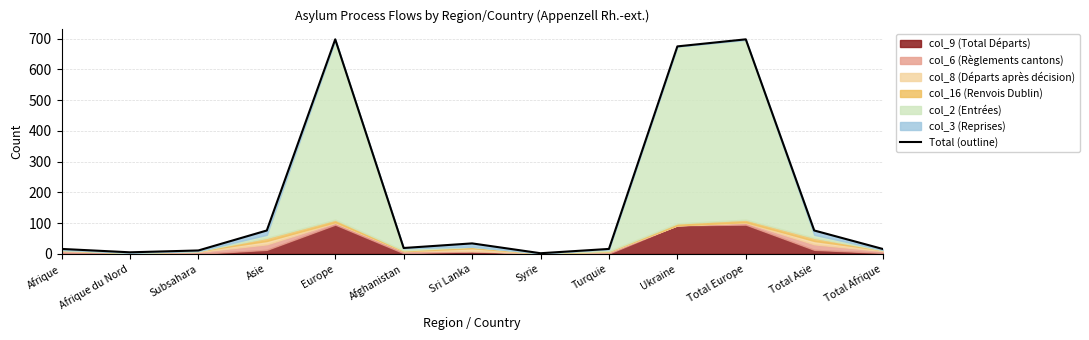

True or false: there are more than 0 points higher than both neighbors.

True